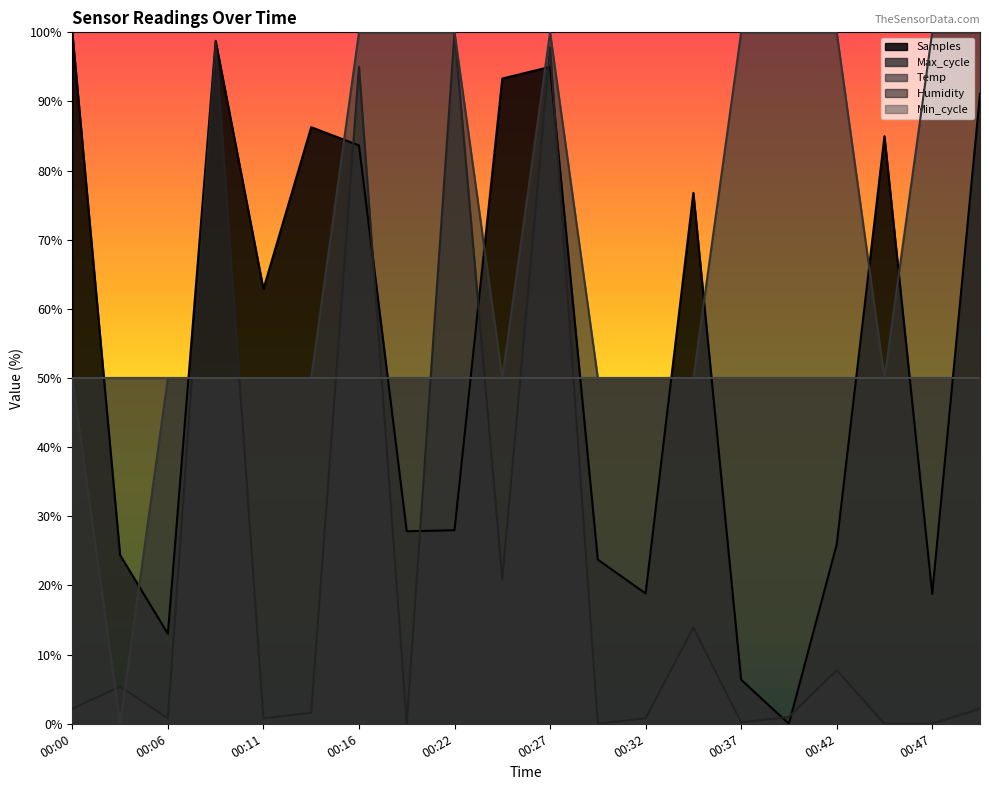

The Temp series shows 50.0 at 00:45. True or false?

True